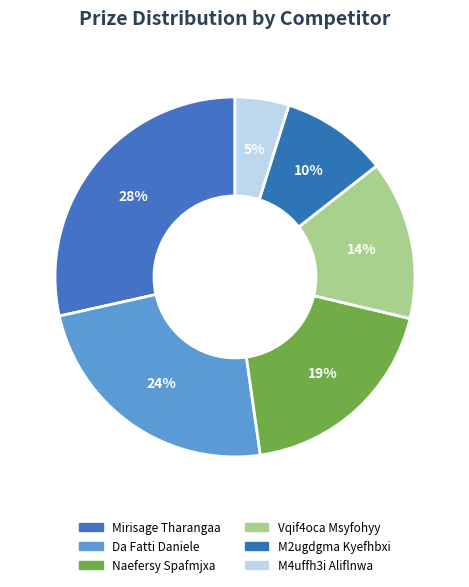

Which slice is the largest?

Mirisage Tharangaa